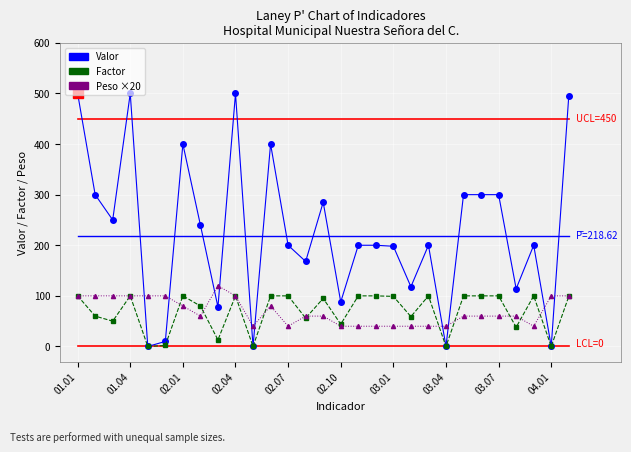

Which series has the widest spread of values?

Valor